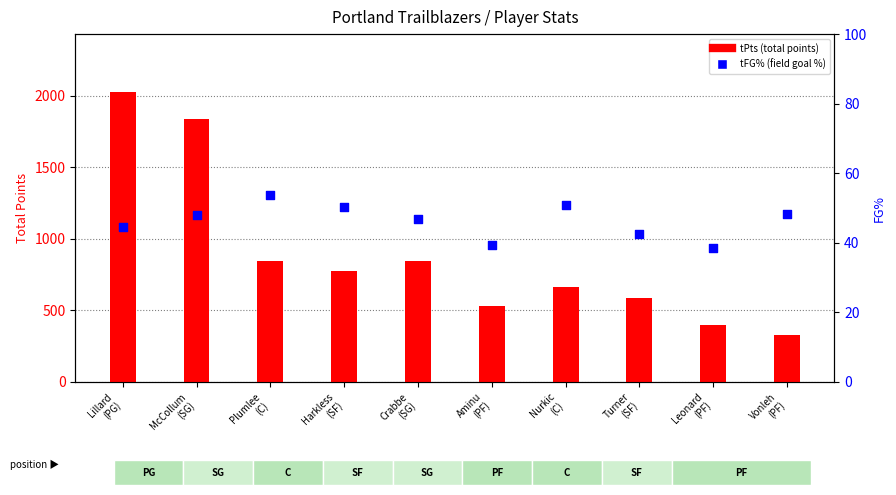

At how many categories does at least one series exceed 139?

10